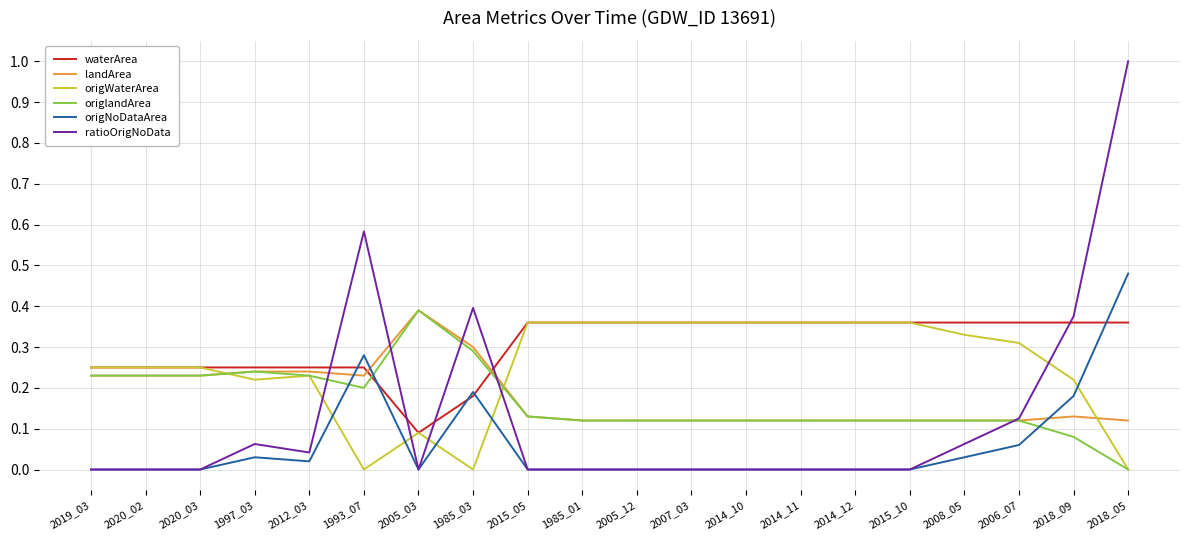

Which series has the widest spread of values?

ratioOrigNoData